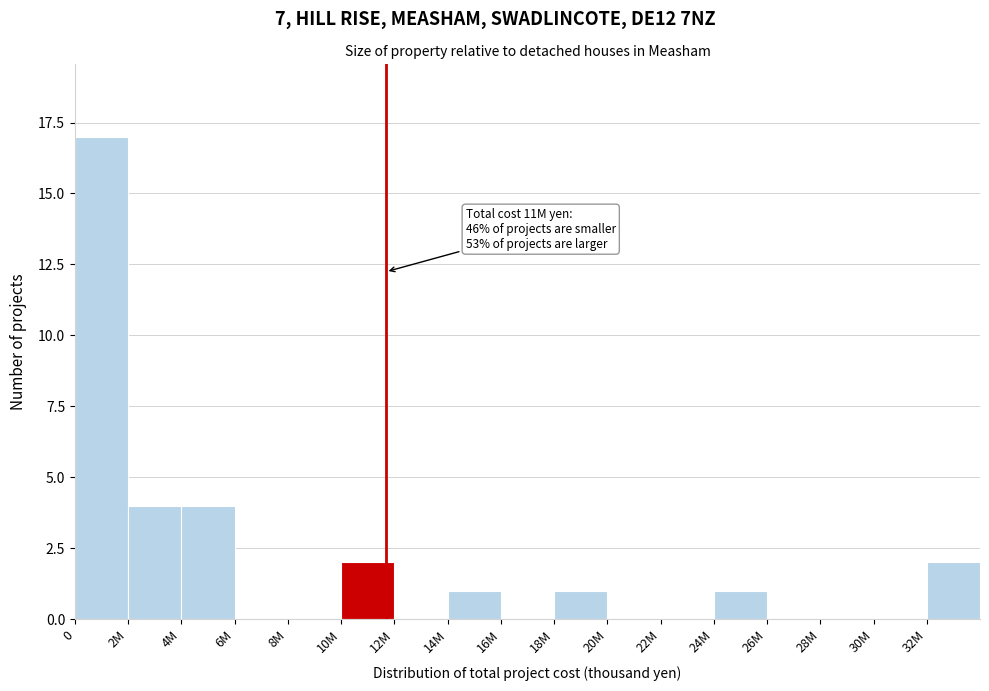

Reading right to left, list all the values displayed in this chart.

32M=2	30M=0	28M=0	26M=0	24M=1	22M=0	20M=0	18M=1	16M=0	14M=1	12M=0	10M=2	8M=0	6M=0	4M=4	2M=4	0=17